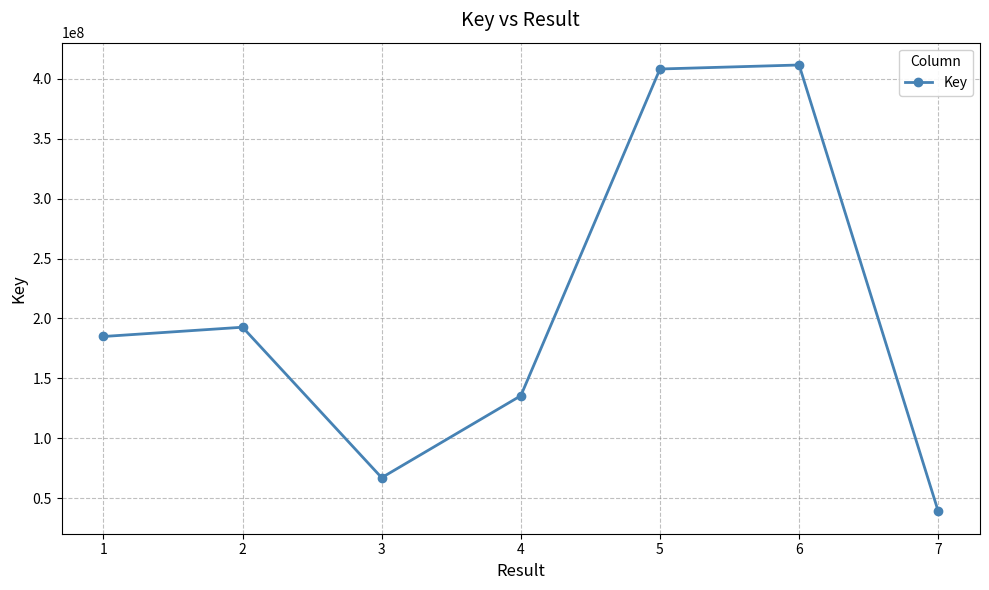

The value at 3 is 67079908. True or false?

True